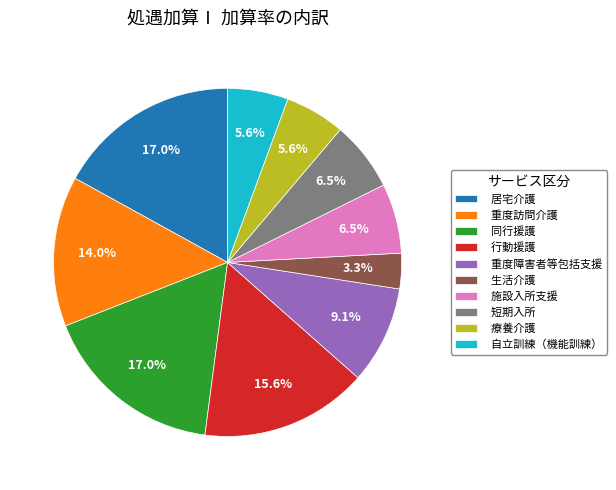

What is the smallest slice in the pie chart?

生活介護